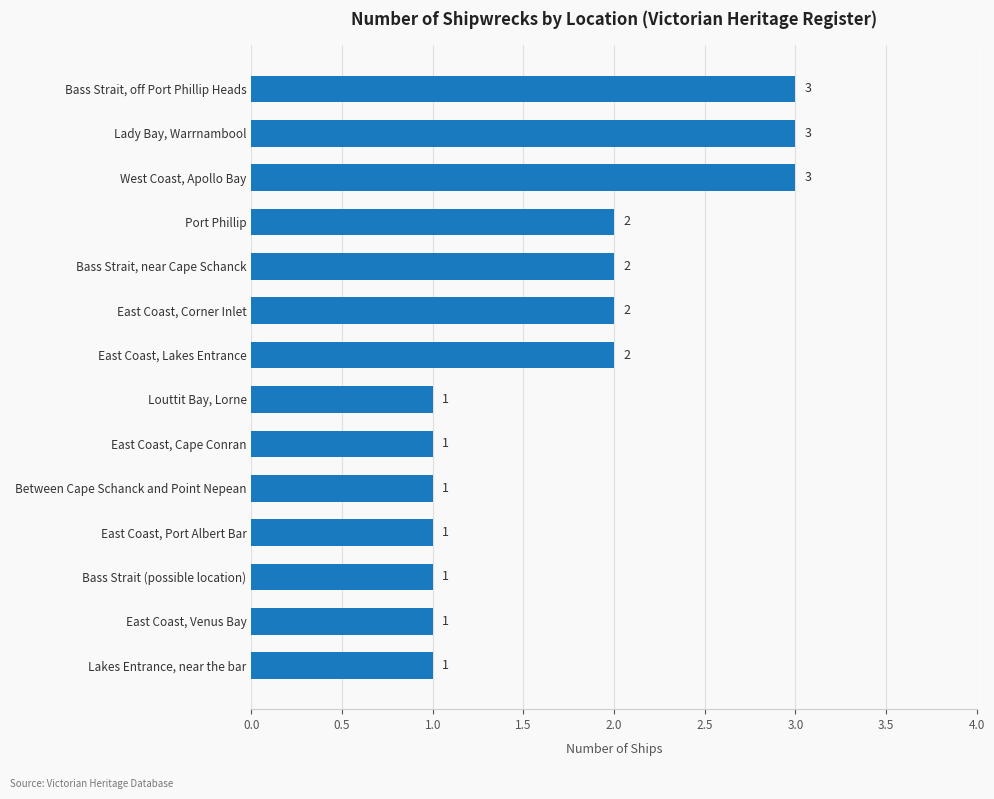

What is the greatest value displayed?

3